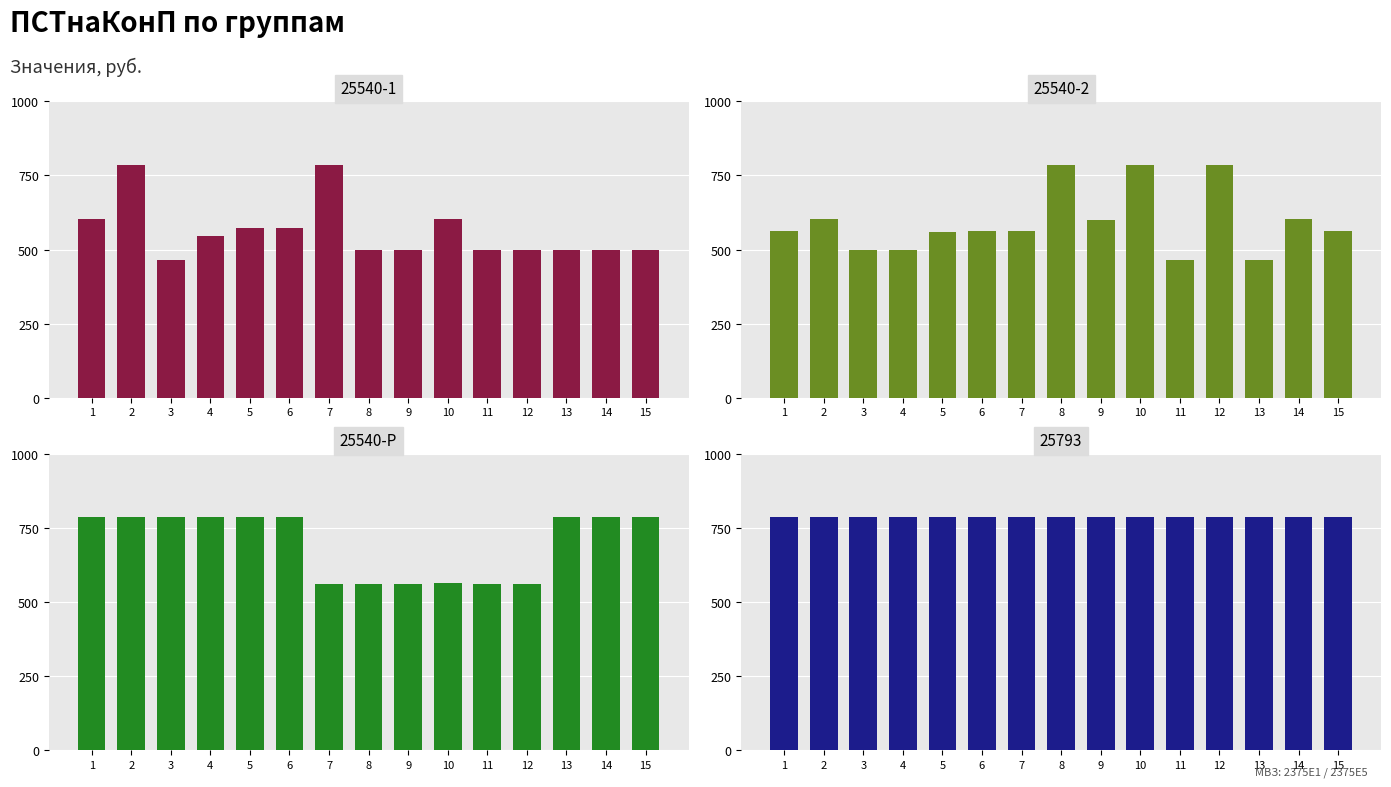

What is the greatest value displayed?

786.4